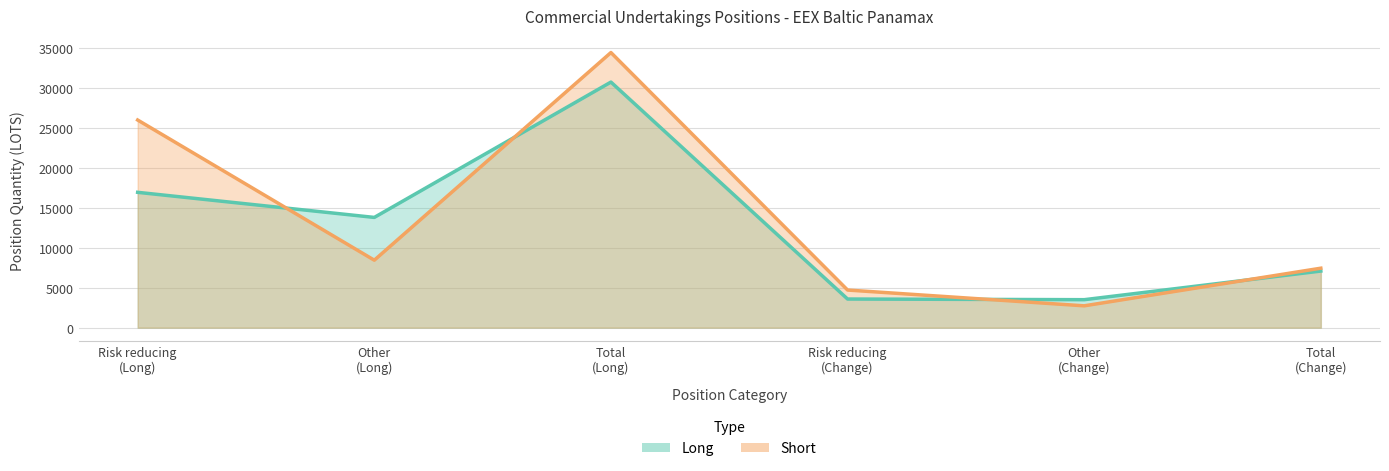

How many values in the Short series are below 8447?

3